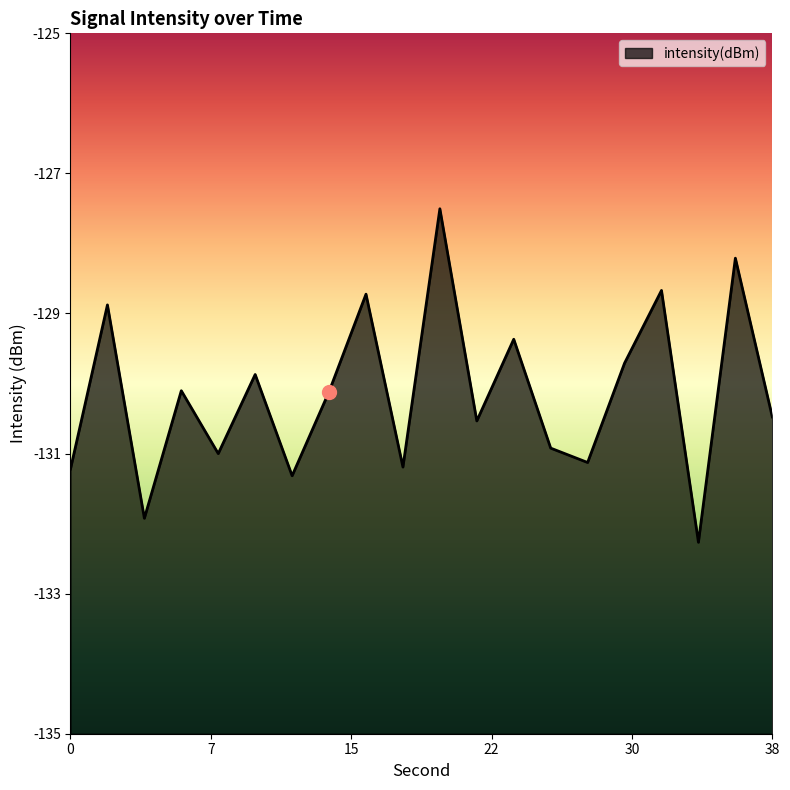

The chart shows a value of -183.1 at 20. True or false?

False